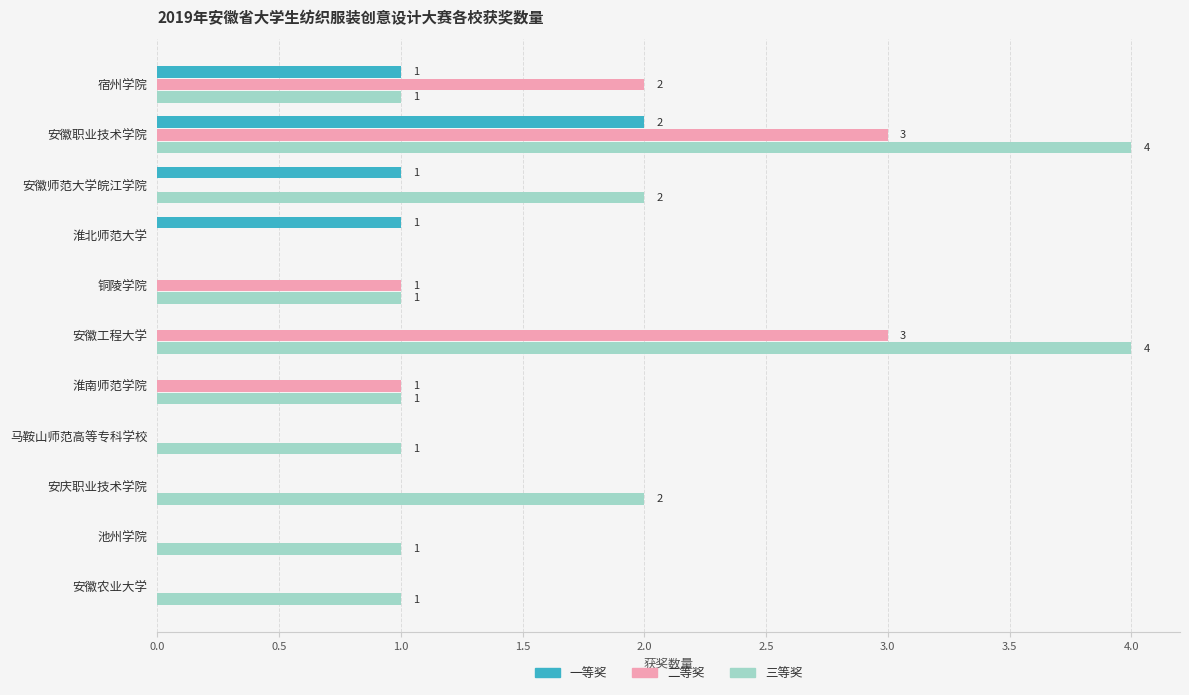

How many 一等奖 values are between 0 and 1?

10